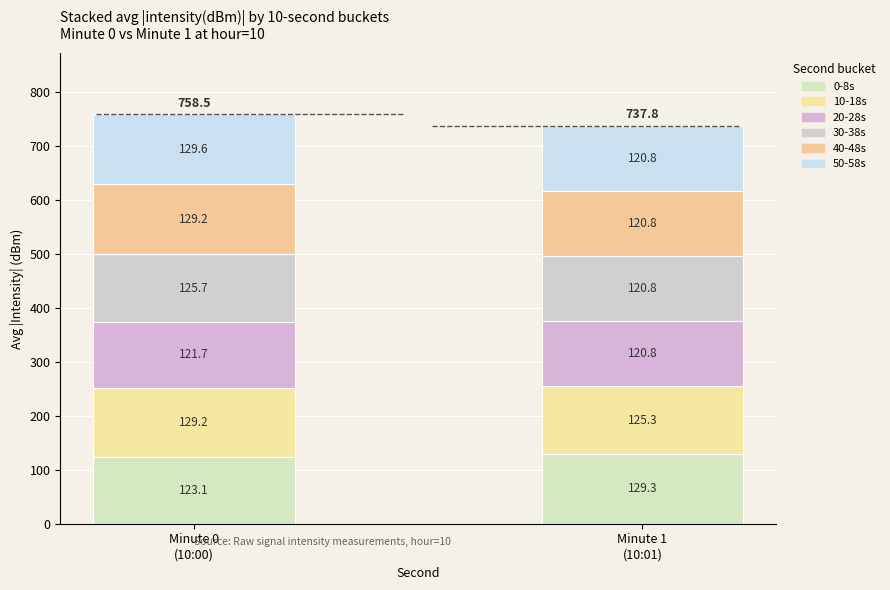

What is the difference between the 0-8s values at Minute 1
(10:01) and Minute 0
(10:00)?

6.2